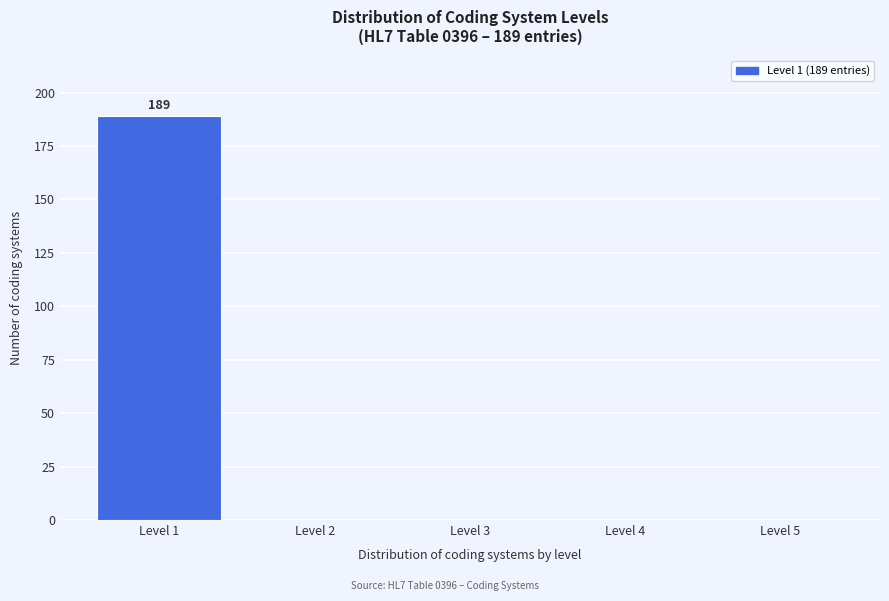

Which range on the x-axis has the tallest bar?

0.5 to 1.5